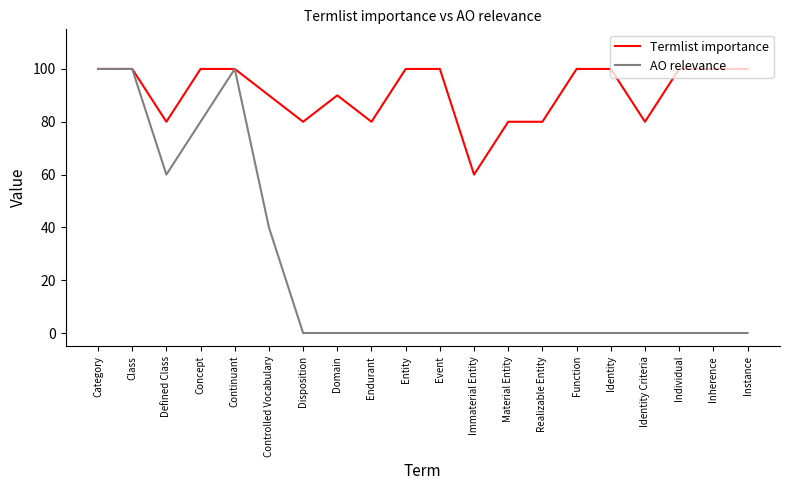

Count the number of data series in this chart.

2